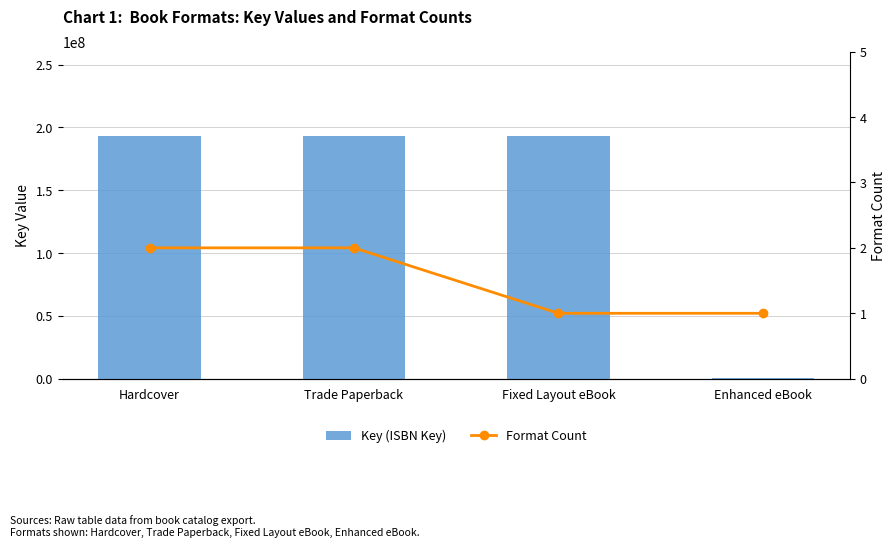

True or false: Format Count has a value of 1 at Enhanced eBook.

False